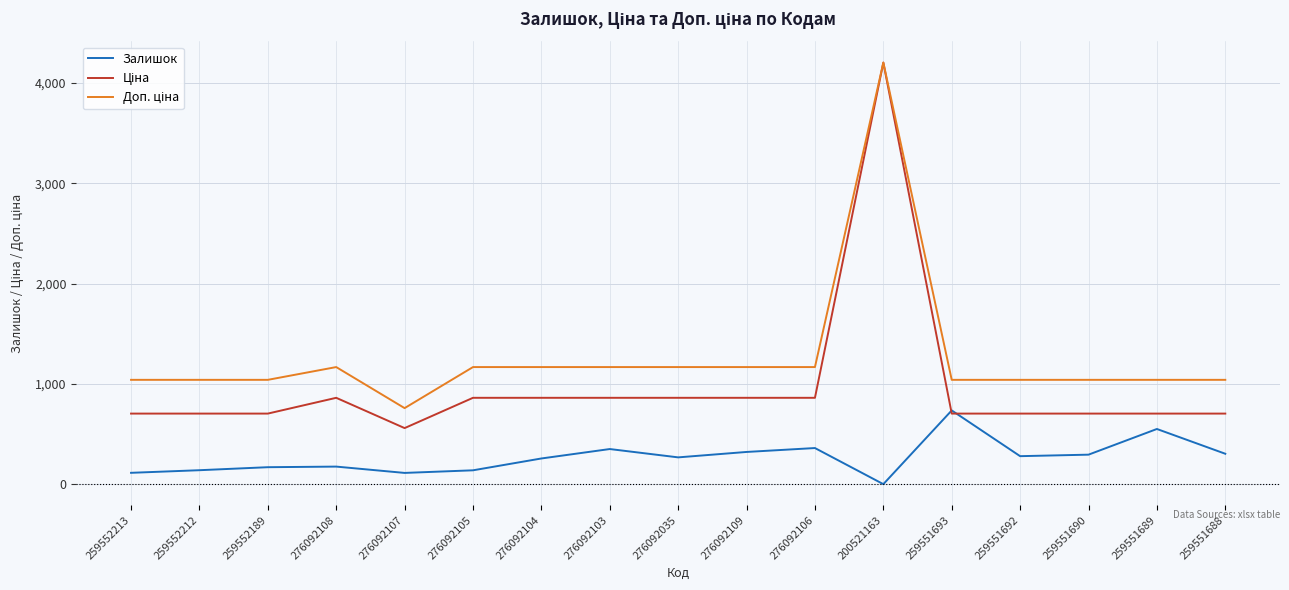

What is the total value across all series at 259552212?

1888.5